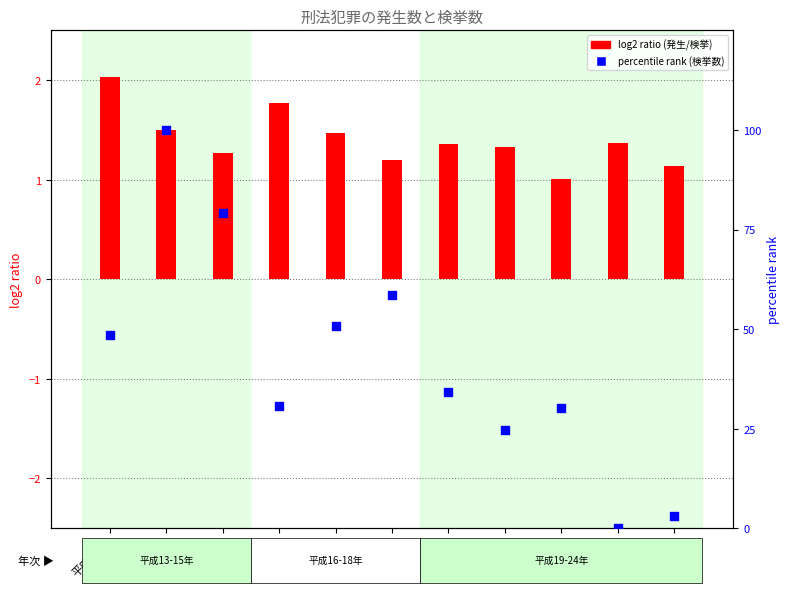

What is the total value across all series at 15?

80.3